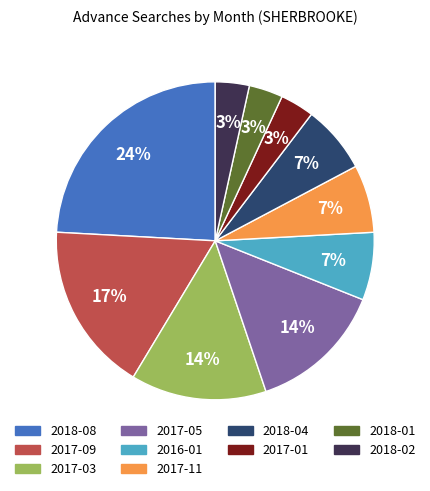

What is the ratio of the value at 2017-05 to the value at 2017-03?

1.0